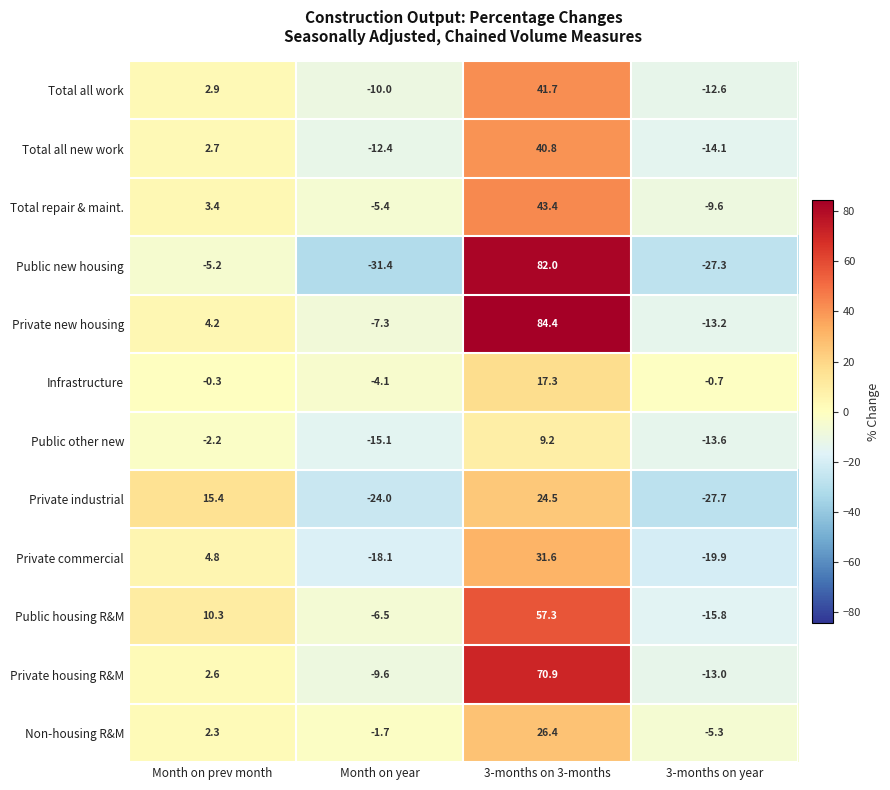

At how many categories does at least one series exceed 82?

1